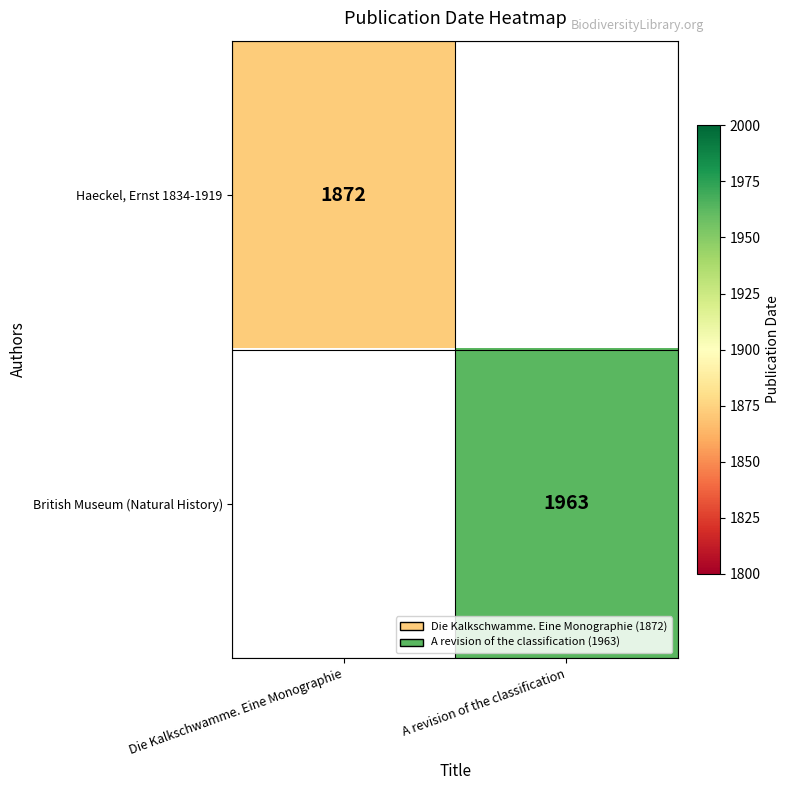

Is it true that Haeckel, Ernst 1834-1919 equals 1872 at Die Kalkschwamme. Eine Monographie?

True